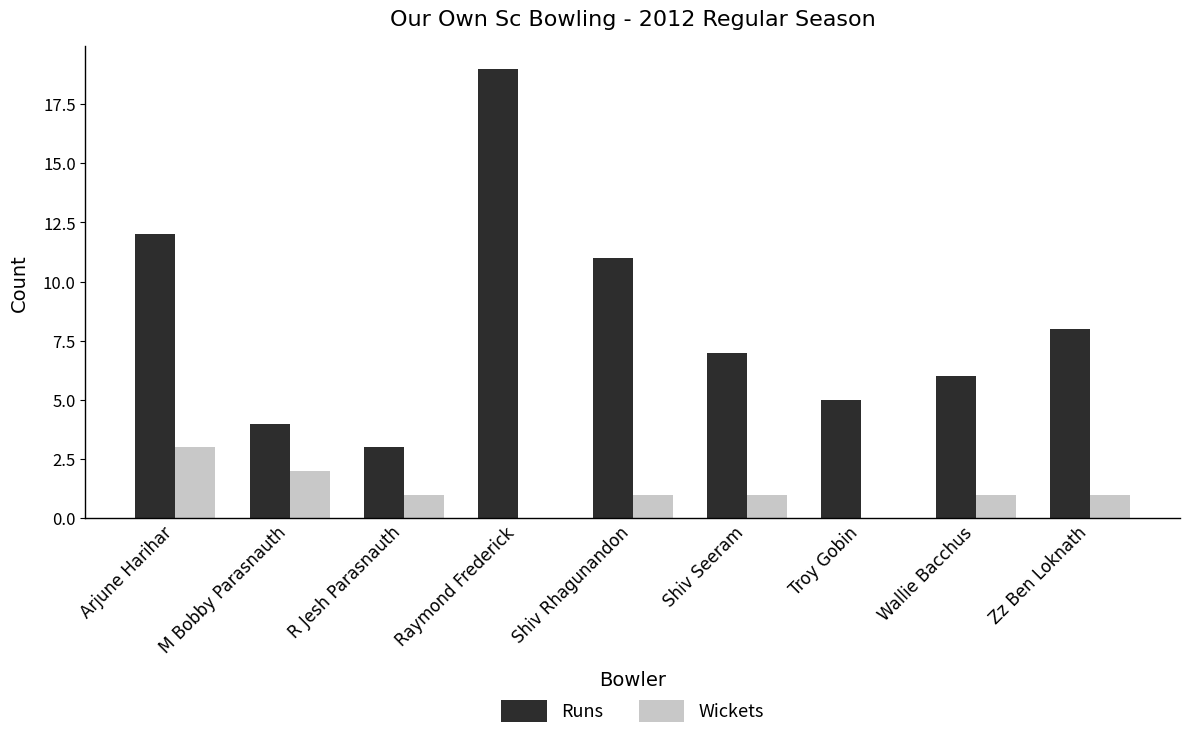

At which category is the sum across all series the highest?

Raymond Frederick